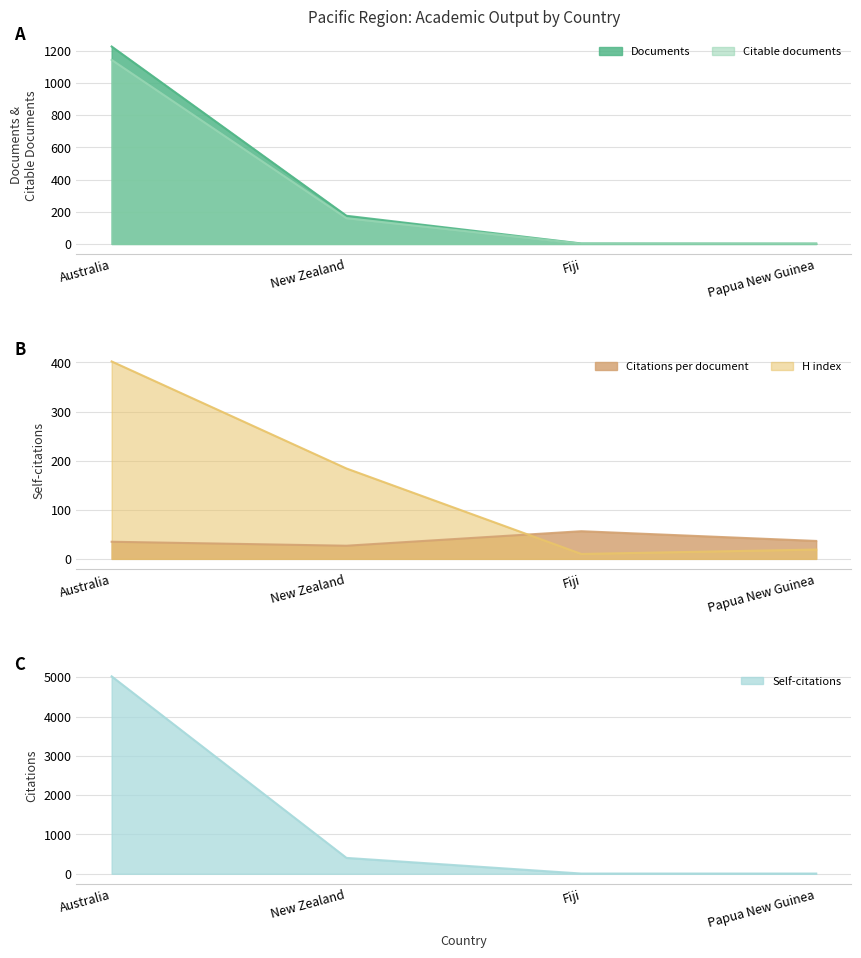

In H index, how many points are lower than both neighbors (excluding endpoints)?

1